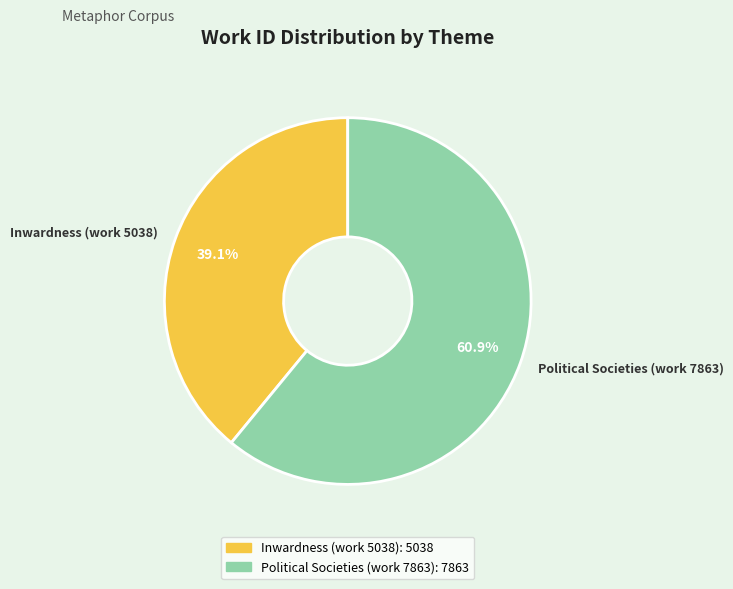

Rank the categories by value from lowest to highest.

Inwardness (work 5038), Political Societies (work 7863)